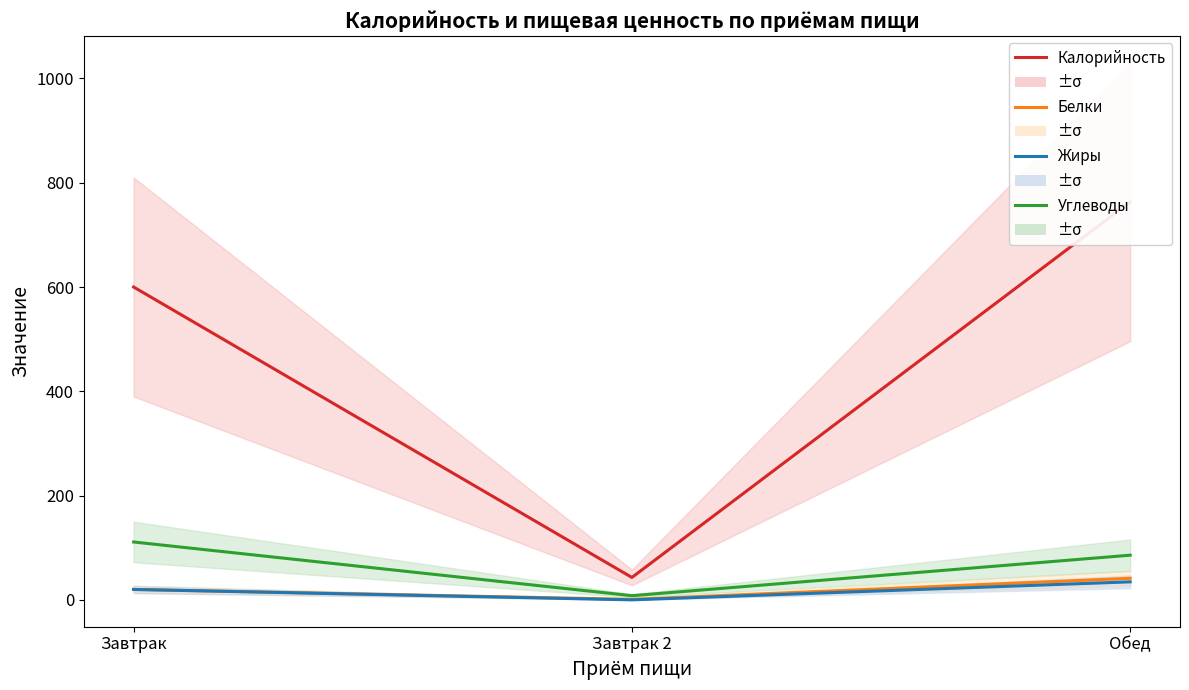

True or false: Калорийность has a value of 997.7 at Обед.

False